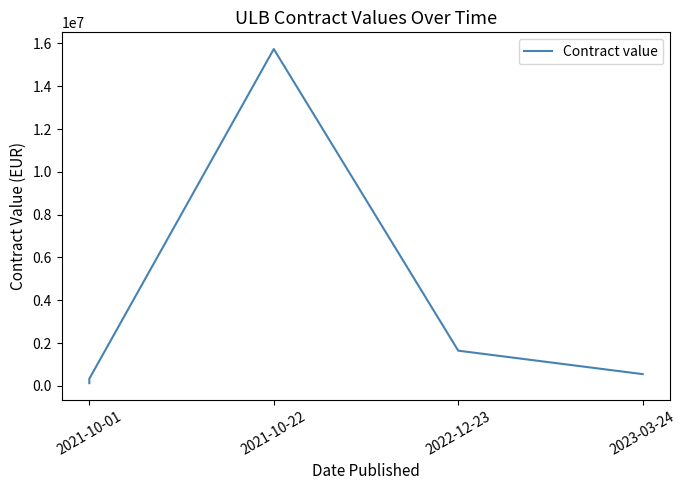

Between 2021-10-01 and 2021-10-22, which is larger?

2021-10-22